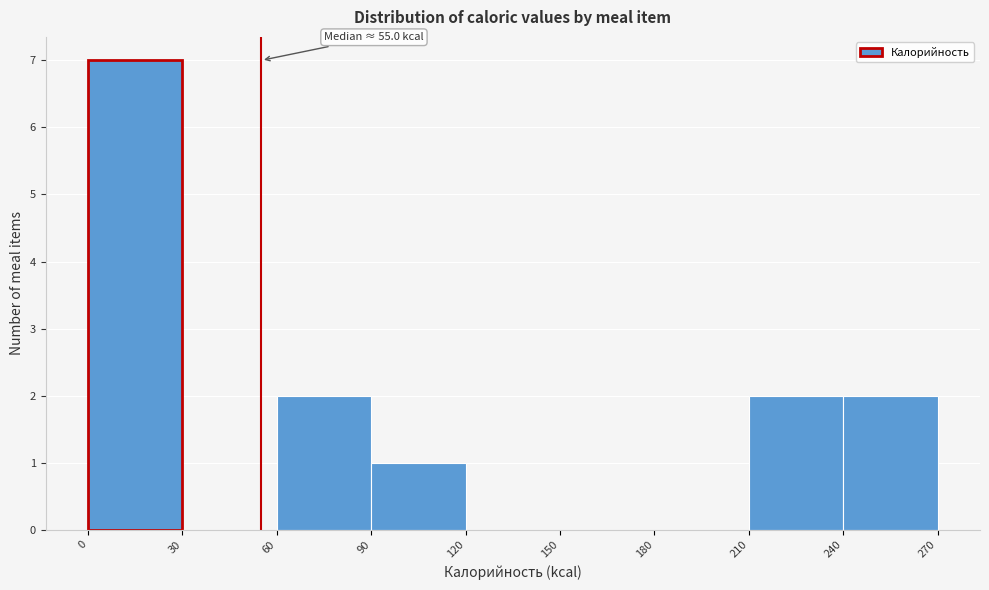

Over which range of the x-axis is the bar tallest?

0 to 30